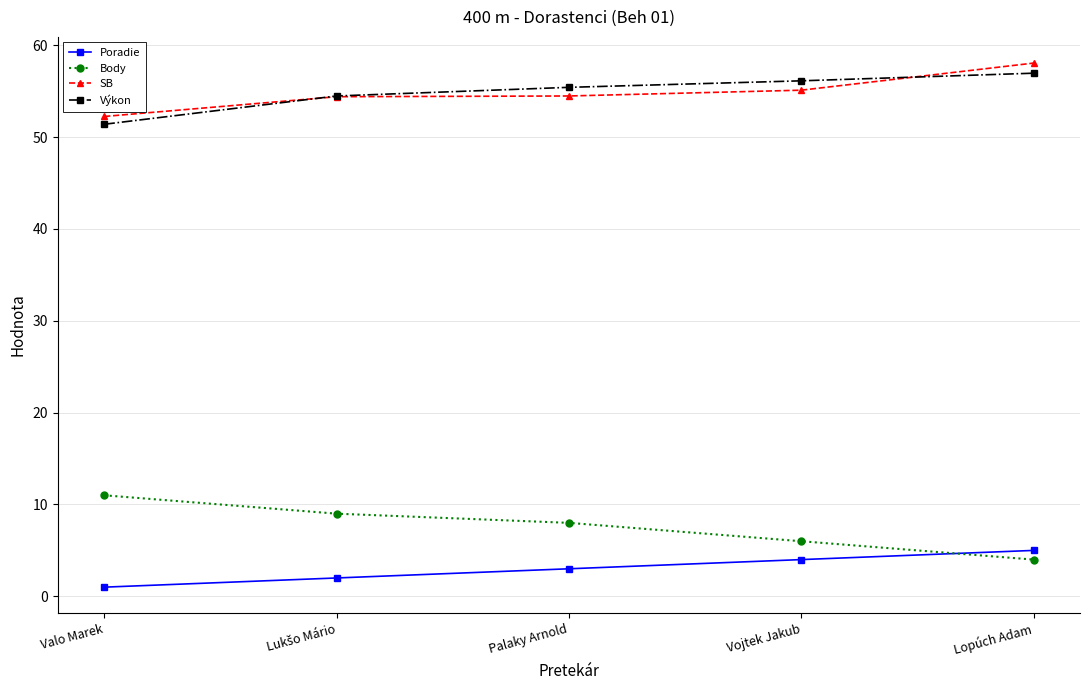

Is it true that Body equals 11.0 at Palaky Arnold?

False